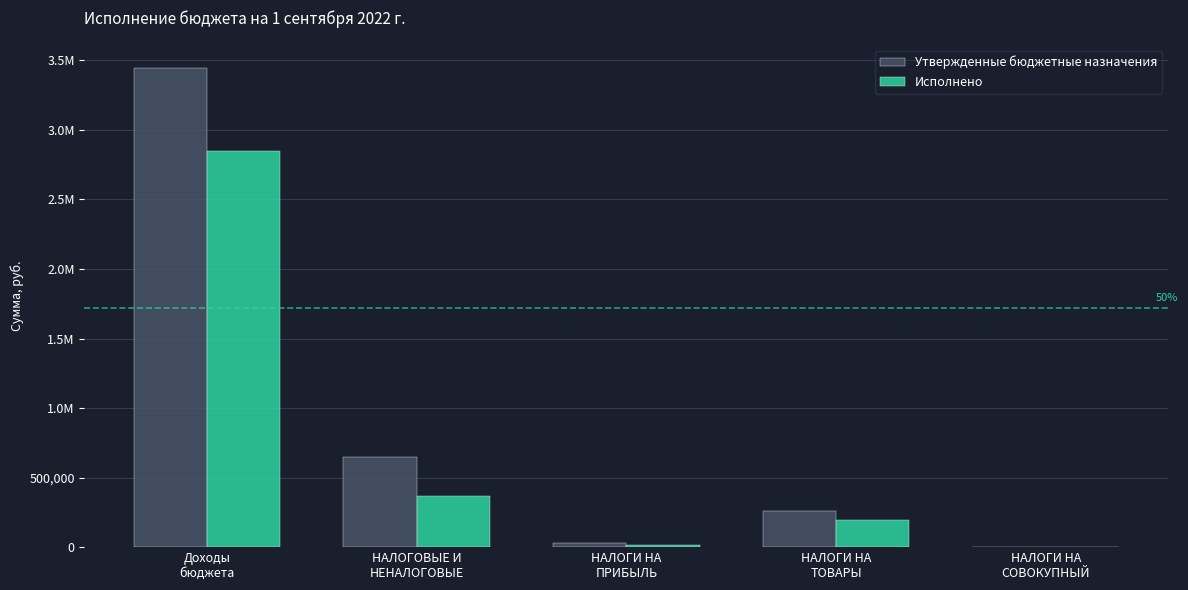

Does the chart contain stacked bars?

No